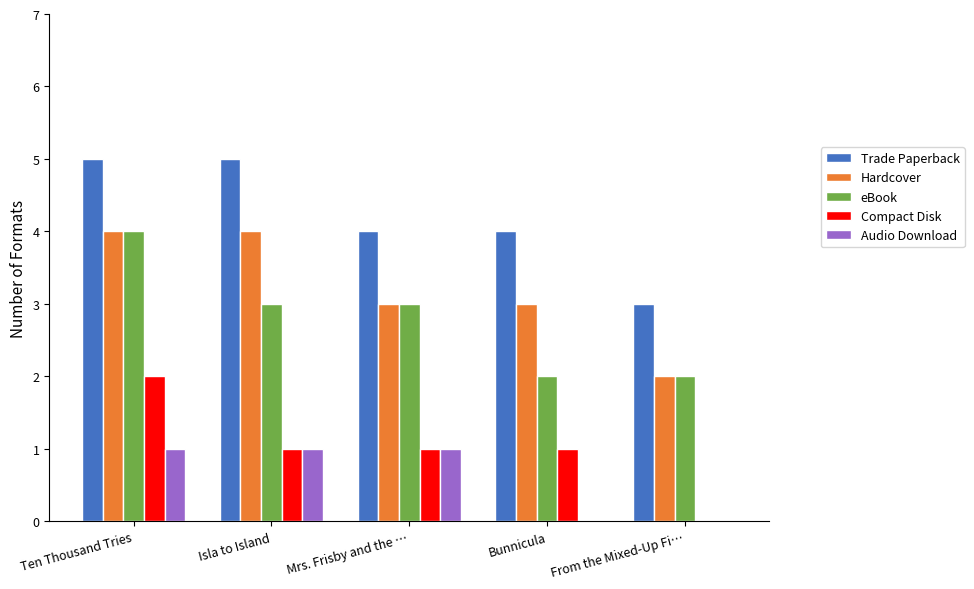

What is the maximum value for Hardcover?

4